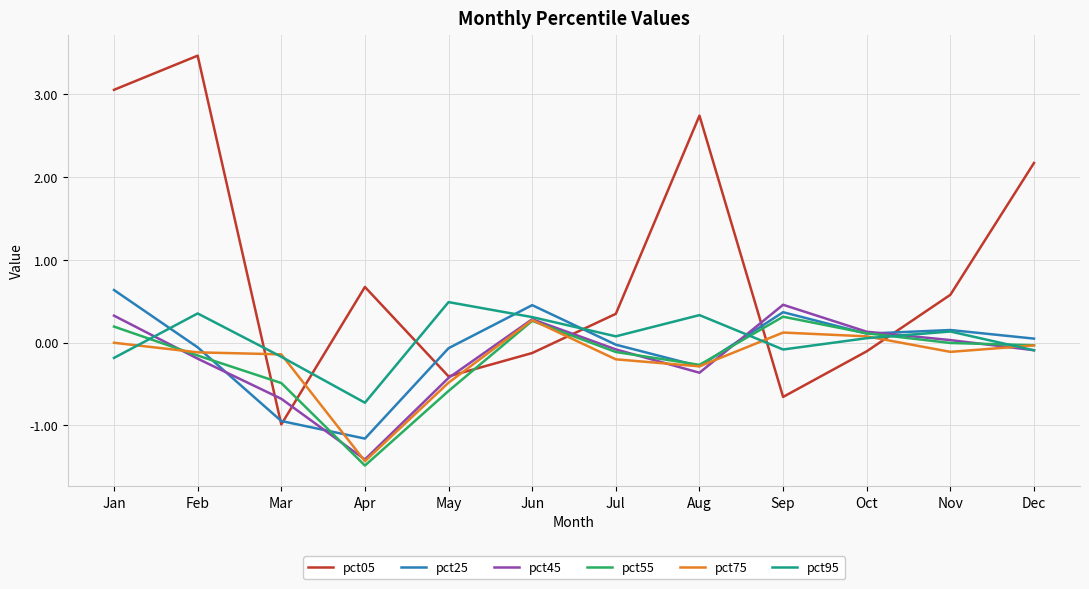

What is the lowest value of the pct05 series?

-1.0